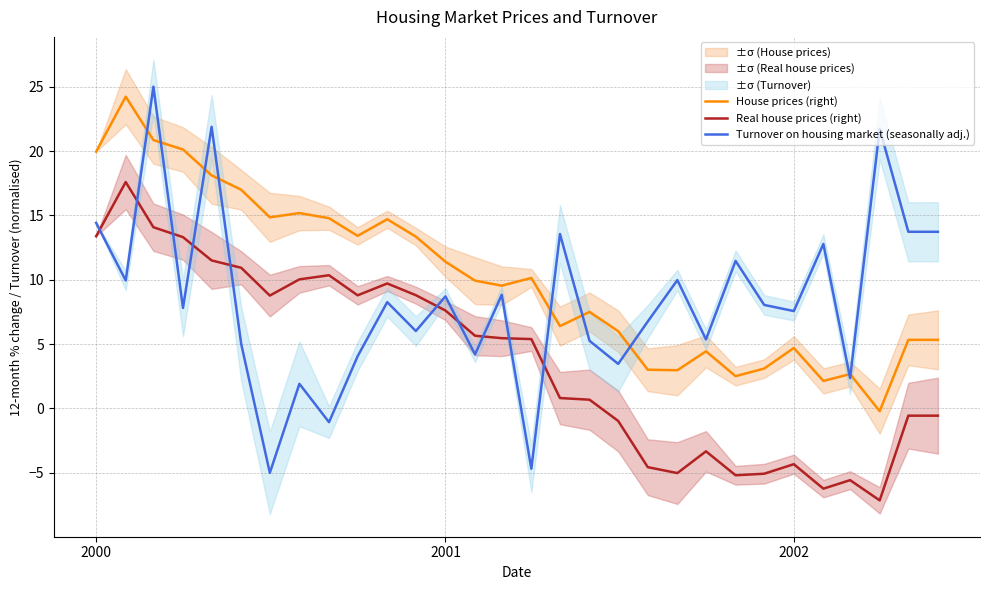

What is the value of the Turnover on housing market (seasonally adj.) point at the 30th from the left?

13.7